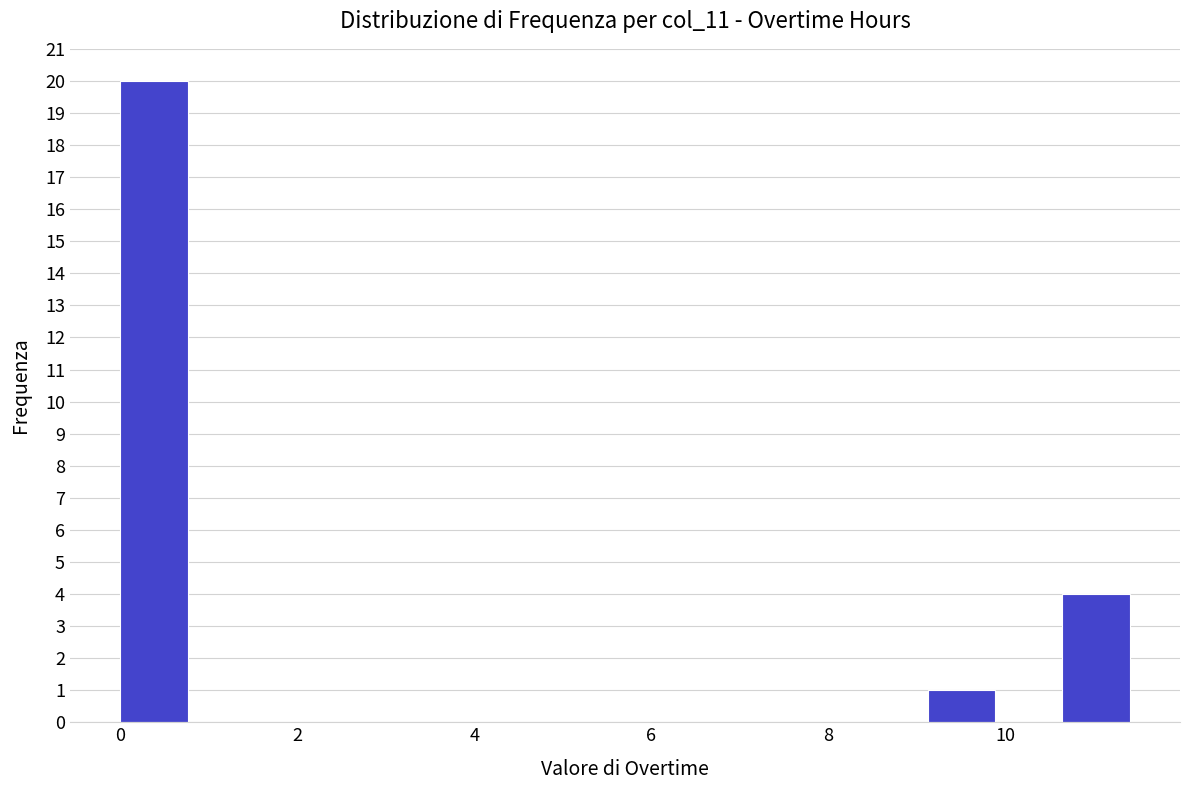

Around what value on the x-axis is the tallest bar? Give the approximate position of its centre, as read against the axis.

0.4